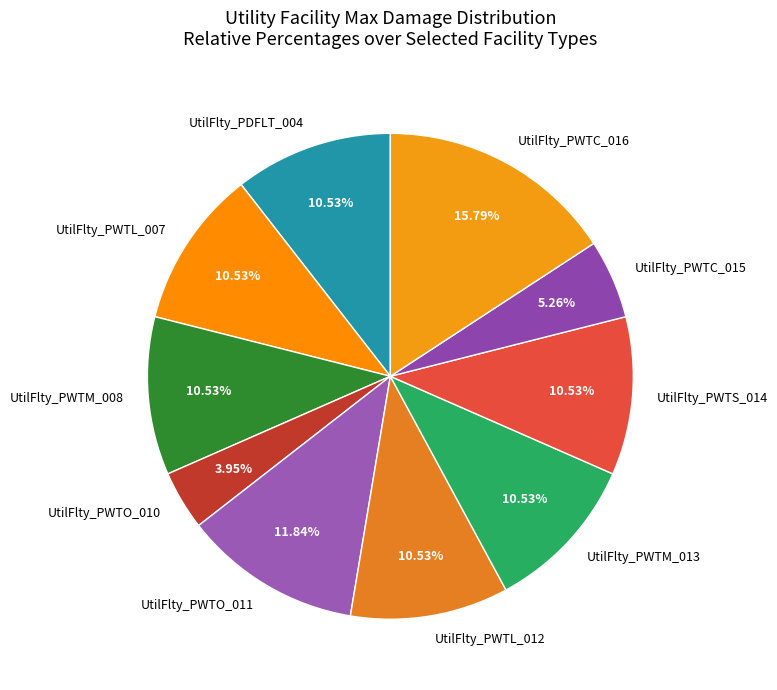

Between UtilFlty_PWTS_014 and UtilFlty_PWTO_011, which is larger?

UtilFlty_PWTO_011